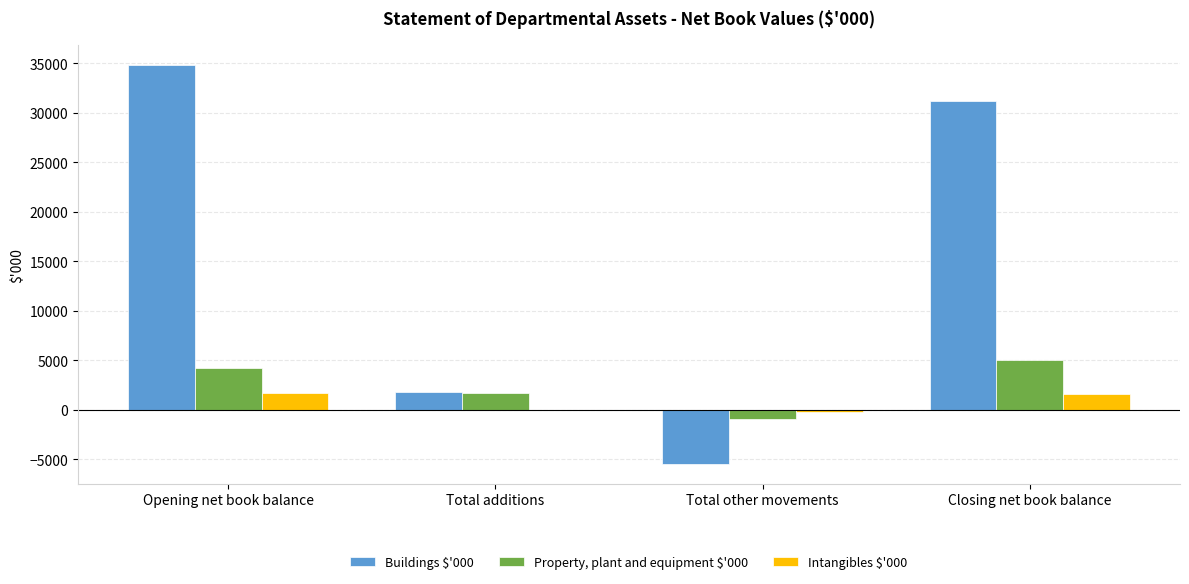

How many values in Property, plant and equipment $'000 are above zero?

3